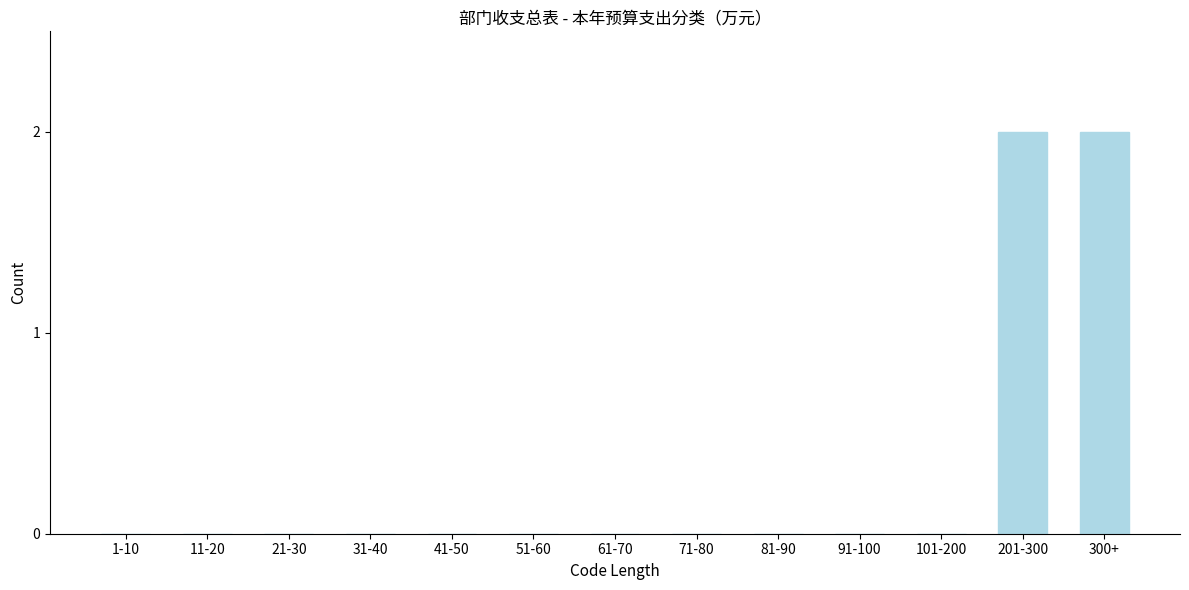

Reading left to right, extract all data points from this chart.

1-10=0	11-20=0	21-30=0	31-40=0	41-50=0	51-60=0	61-70=0	71-80=0	81-90=0	91-100=0	101-200=0	201-300=2	300+=2